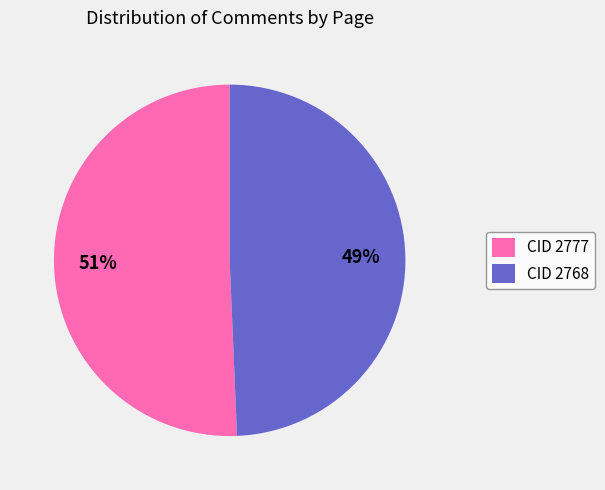

What percentage is the CID 2768 slice, to the nearest percent?

49%